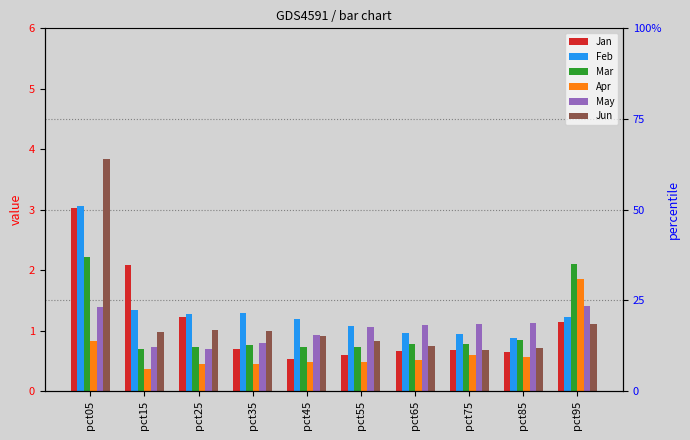

At how many categories does at least one series exceed 3?

1